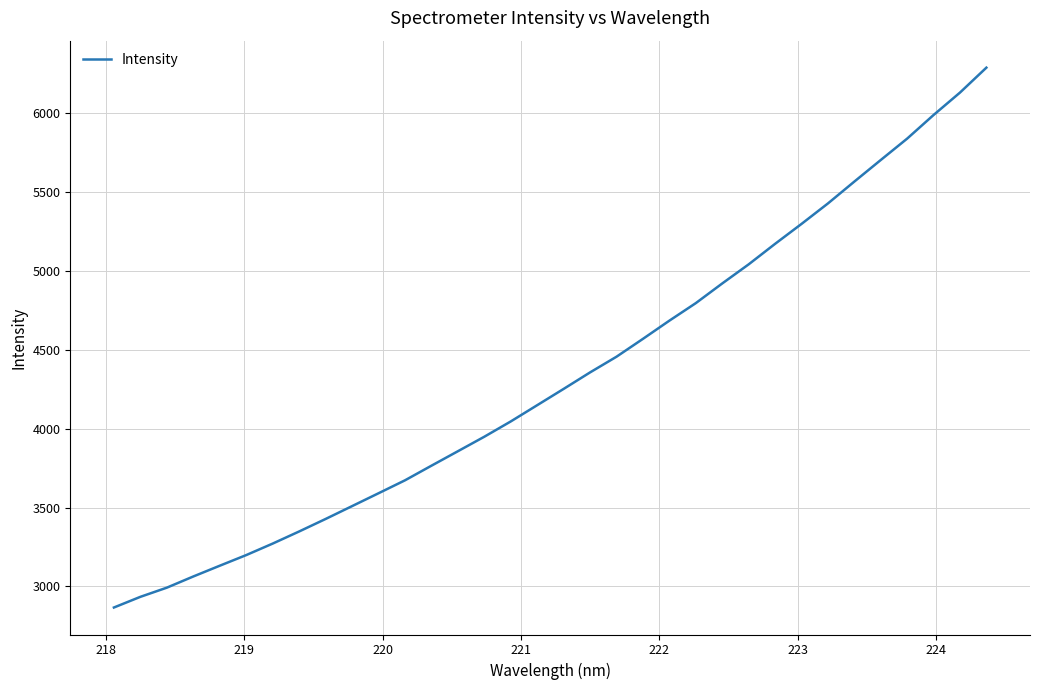

True or false: the data has more than 2 interior local peaks.

False